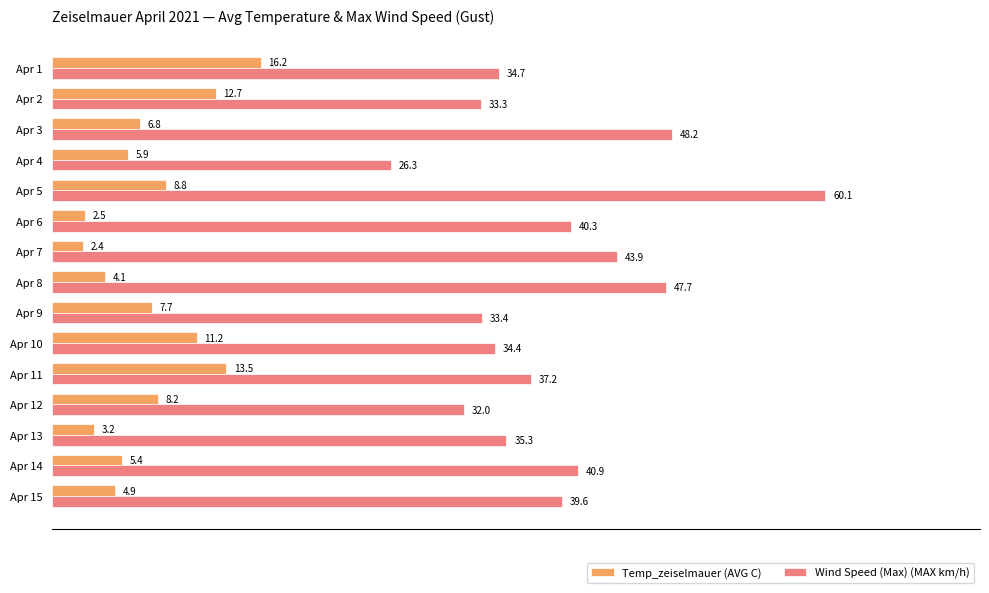

What is the sum of the Wind Speed (Max) (MAX km/h) values at Apr 9 and Apr 2?

66.7